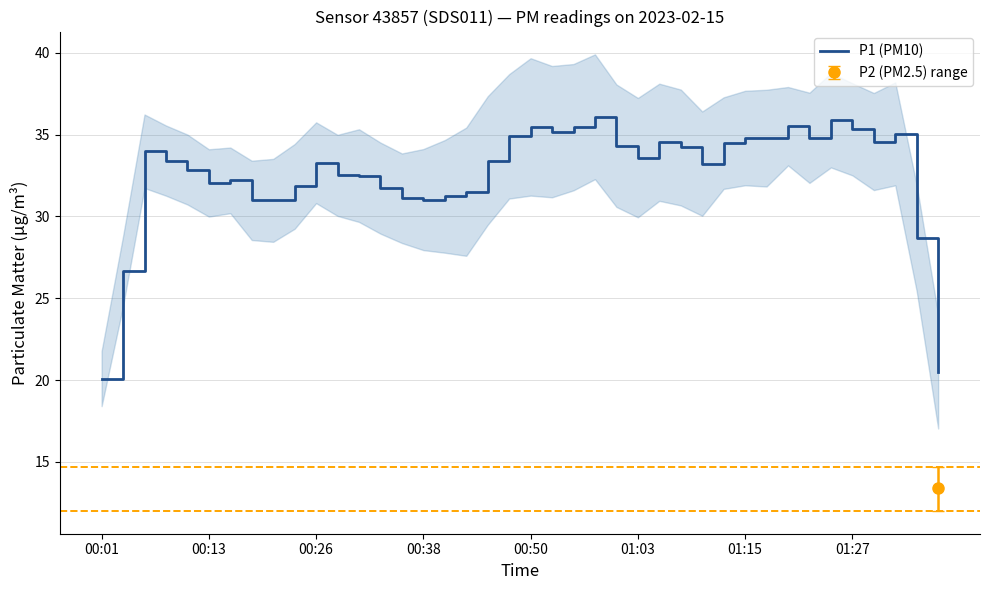

Is it true that the value at 9 is 31.8?

True